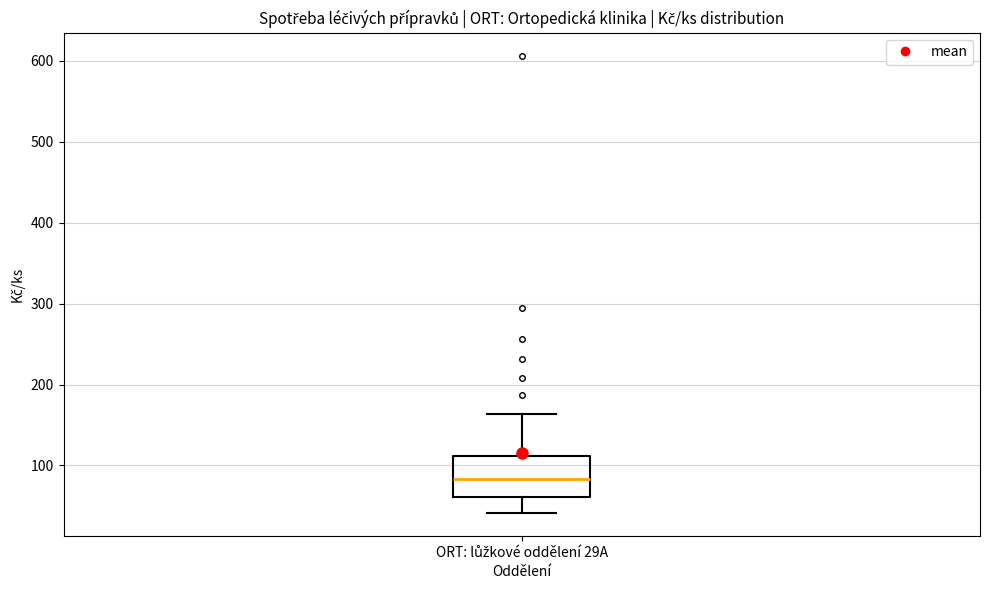

Transcribe this box plot: give where the median line is, the range the box spans, and where the two whiskers end, as read against the y-axis. The values are not printed on the chart, so give them approximately, as read against the axis.

median 80, box 60 to 110, whiskers 40 to 160